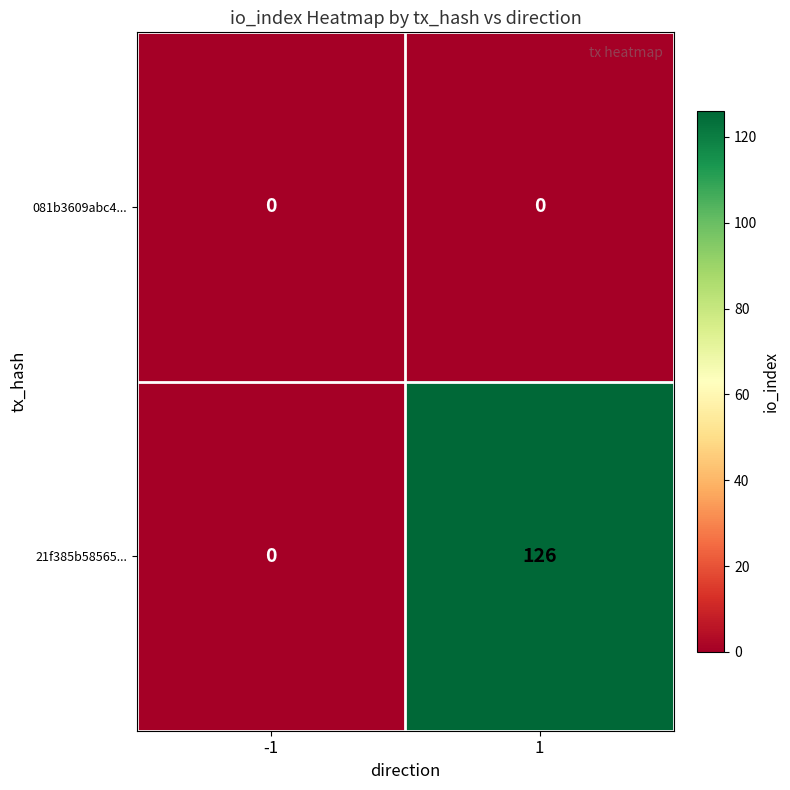

Rank the series by their maximum value, from lowest to highest.

081b3609abc4..., 21f385b58565...